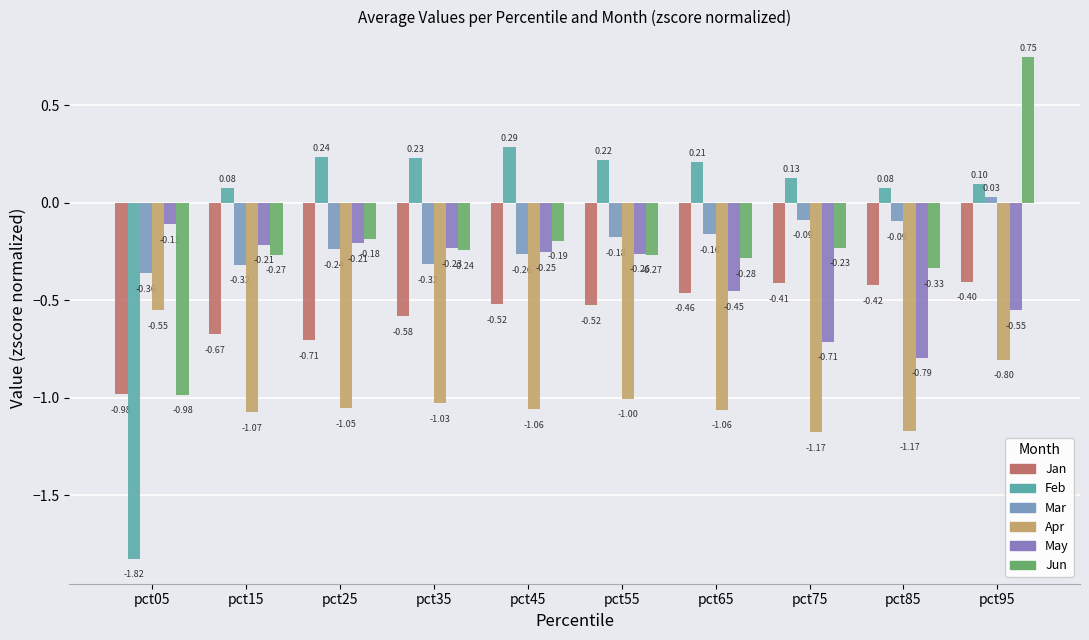

Read the Jan value at pct25.

-0.7